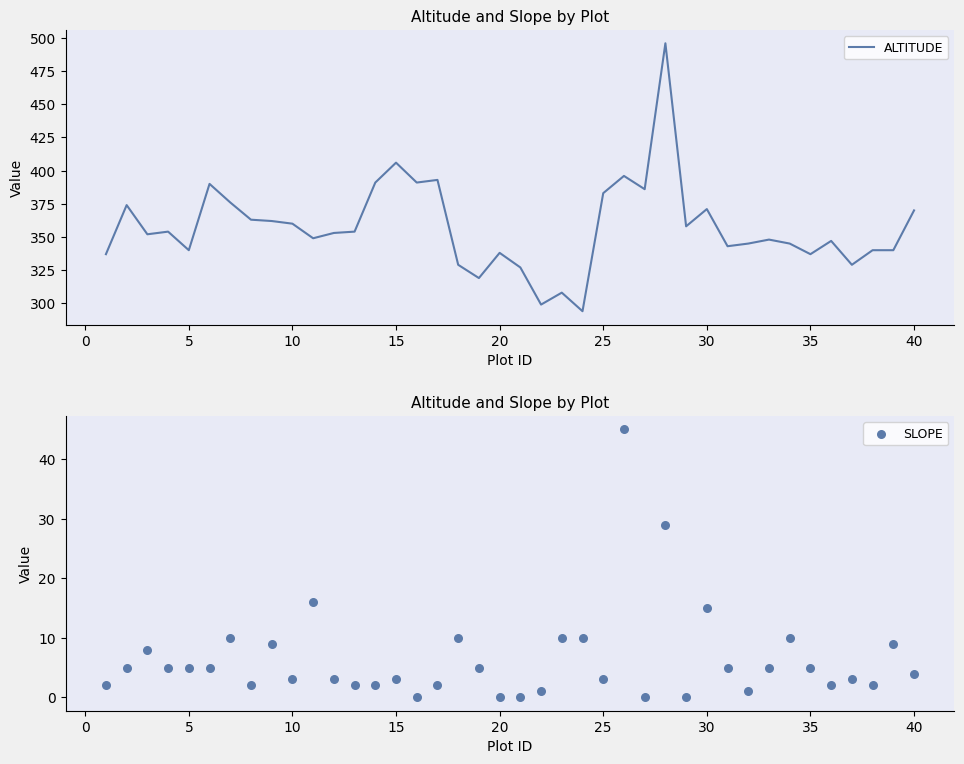

What is the lowest value of the ALTITUDE series?

294